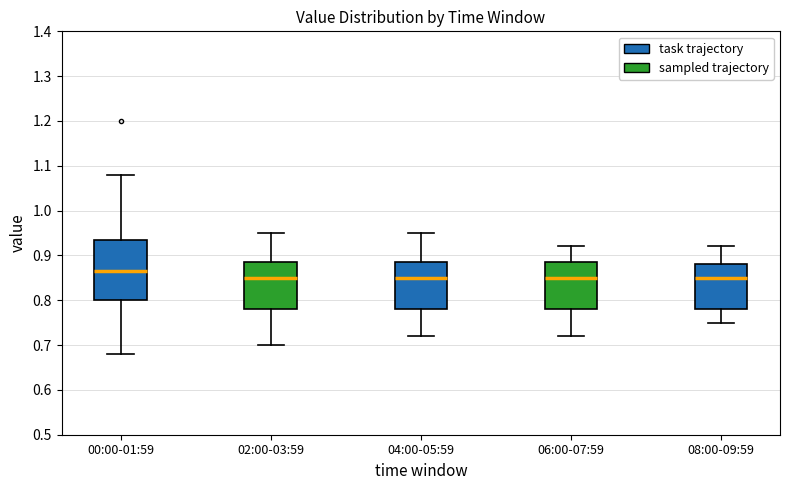

Where does the upper whisker of the box for 04:00-05:59 end on the y-axis? The values are not printed on the chart, so give them approximately, as read against the axis.

0.95